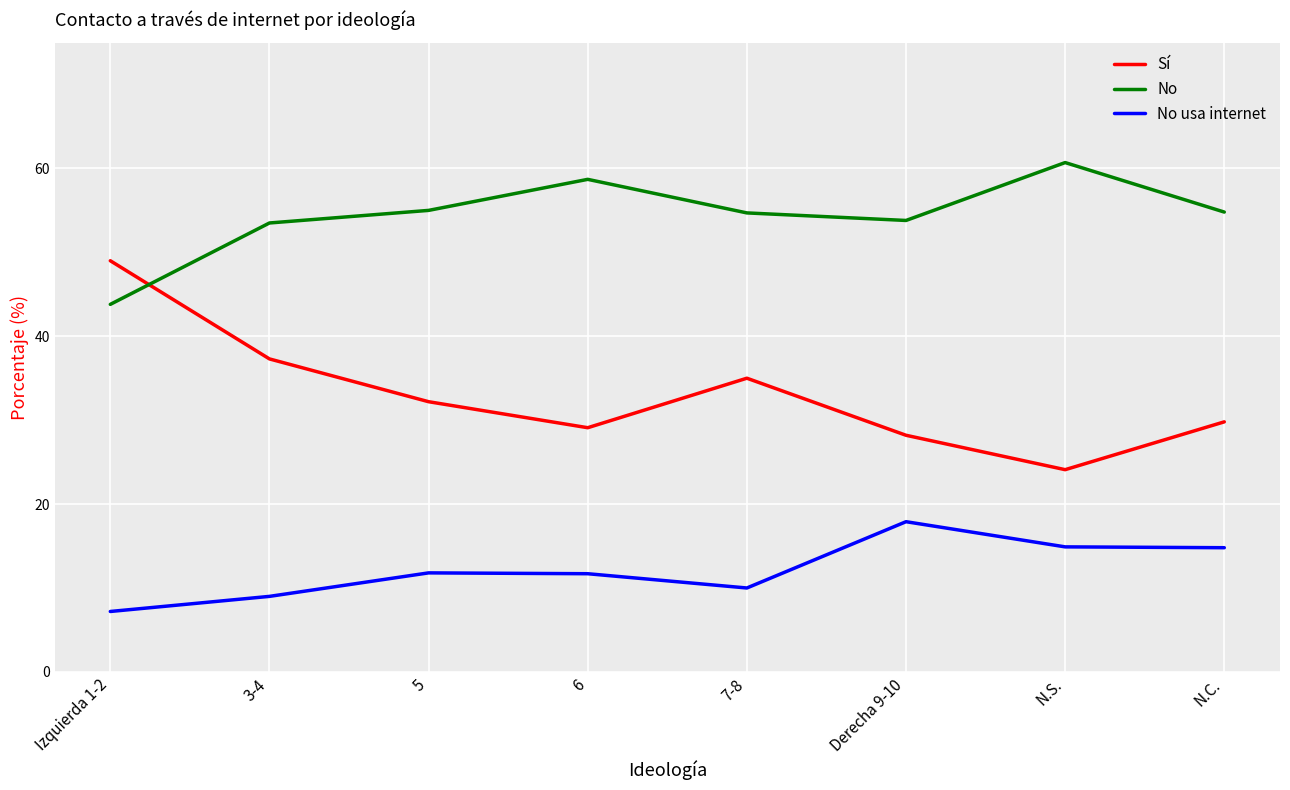

What is the average value of the No usa internet series?

12.2